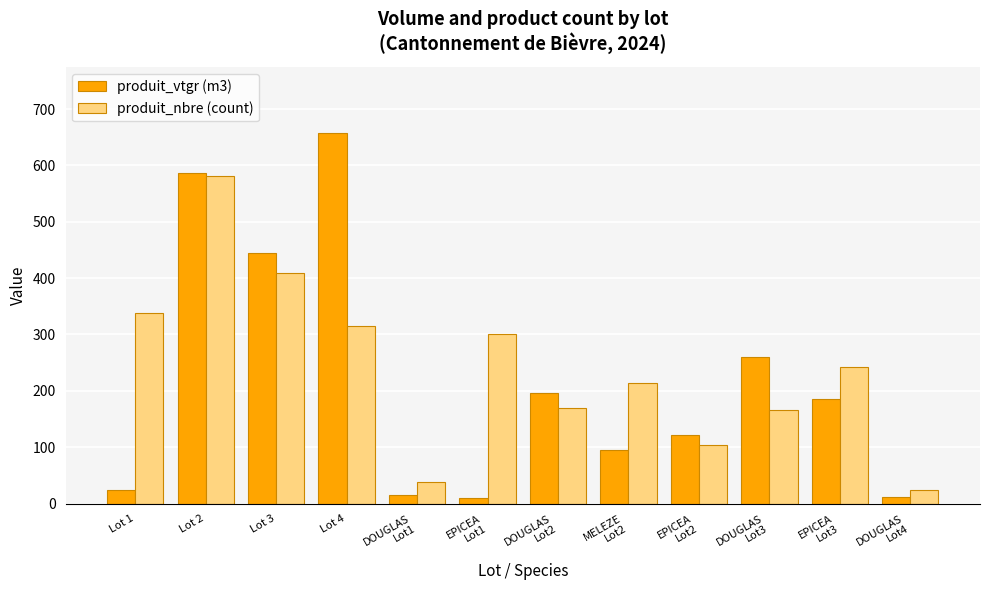

Rank the series by their average value, from highest to lowest.

produit_nbre (count), produit_vtgr (m3)